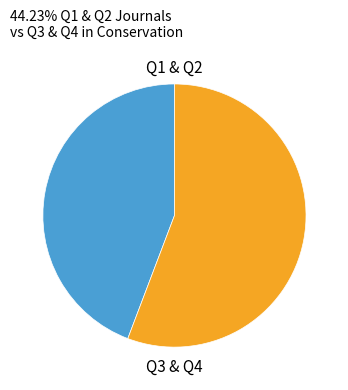

Is the sum of Q1 & Q2 and Q3 & Q4 greater than half?

Yes